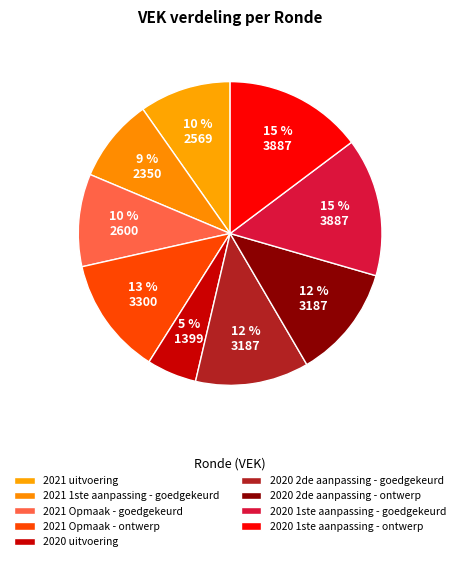

How many segments does this pie chart have?

9